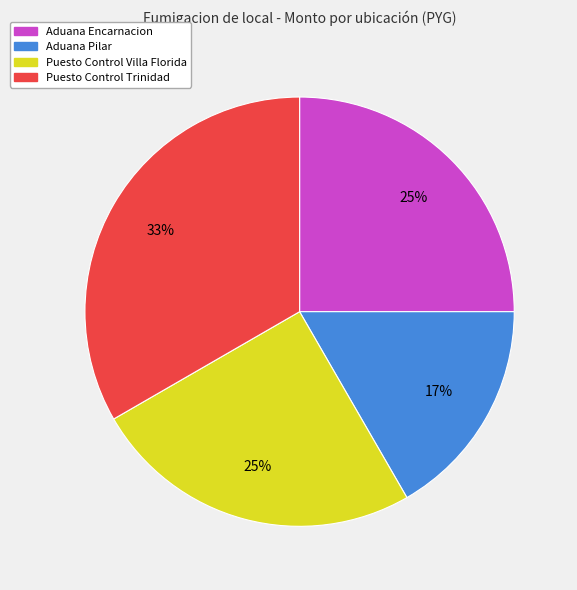

Which has a higher value, Aduana Encarnacion or Puesto Control Trinidad?

Puesto Control Trinidad